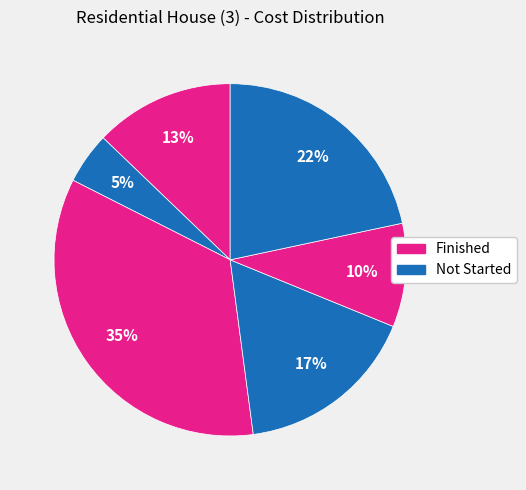

Count the number of slices in the pie.

6